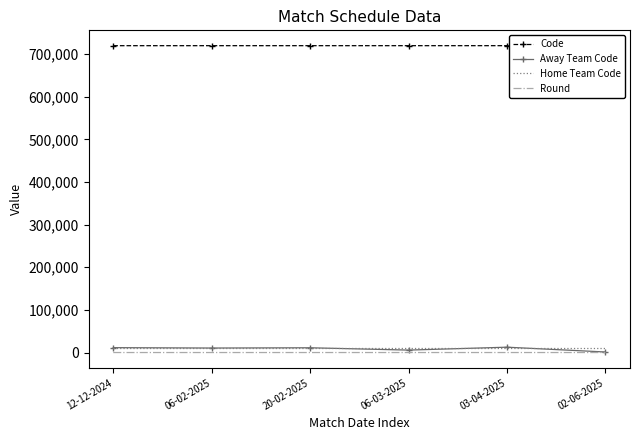

True or false: Code and Round intersect in this chart.

False